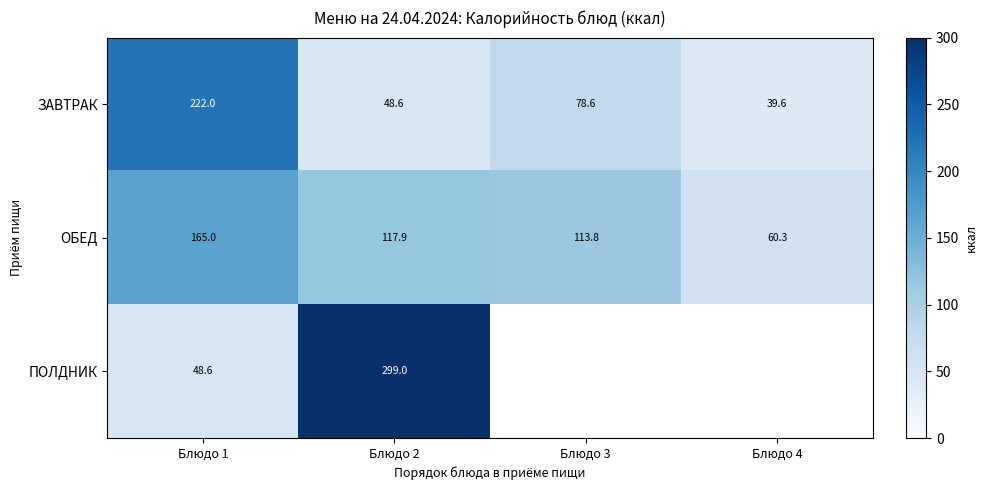

Where does the ЗАВТРАК series first go above 78?

Блюдо 1